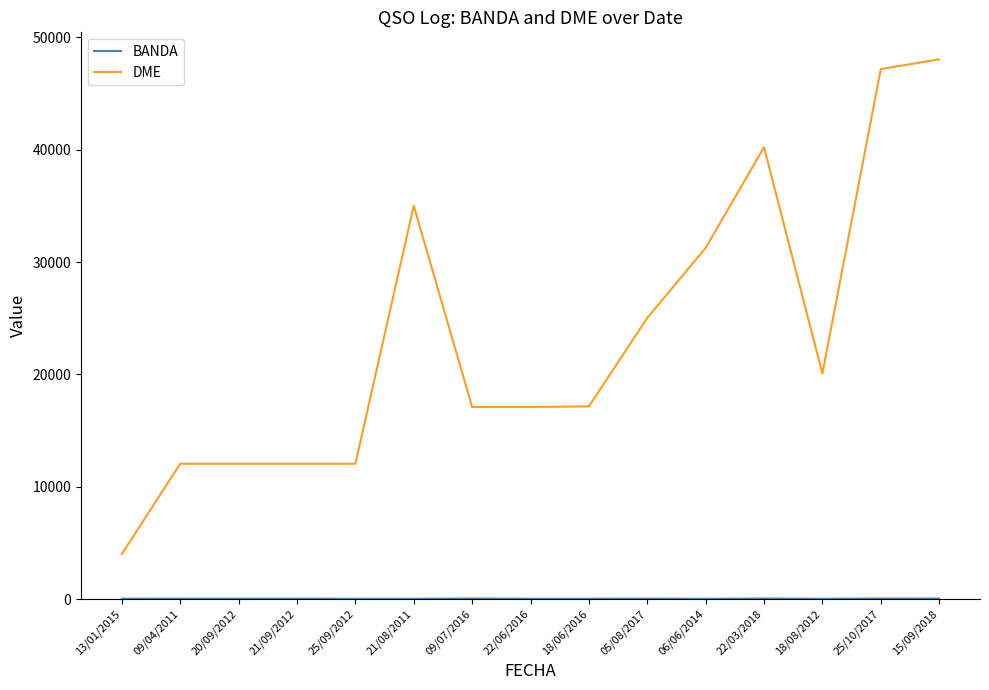

What is the lowest value of the DME series?

4013